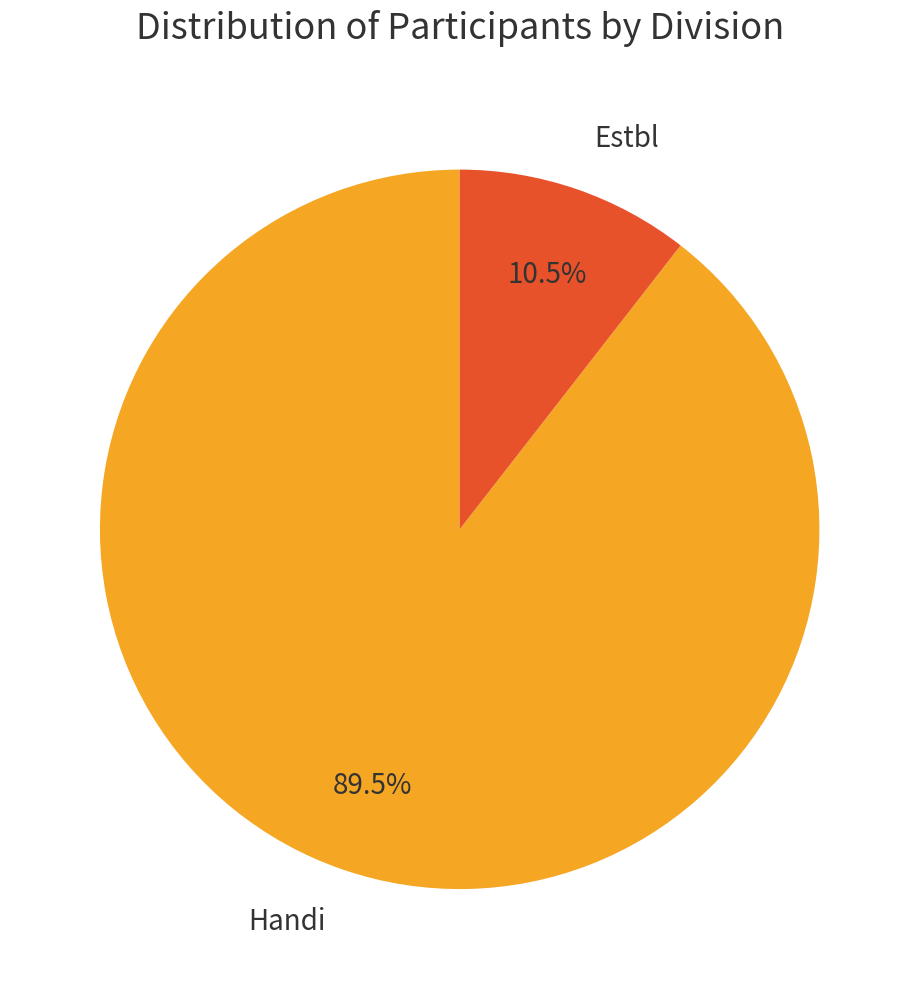

Which slice is the smallest?

Estbl